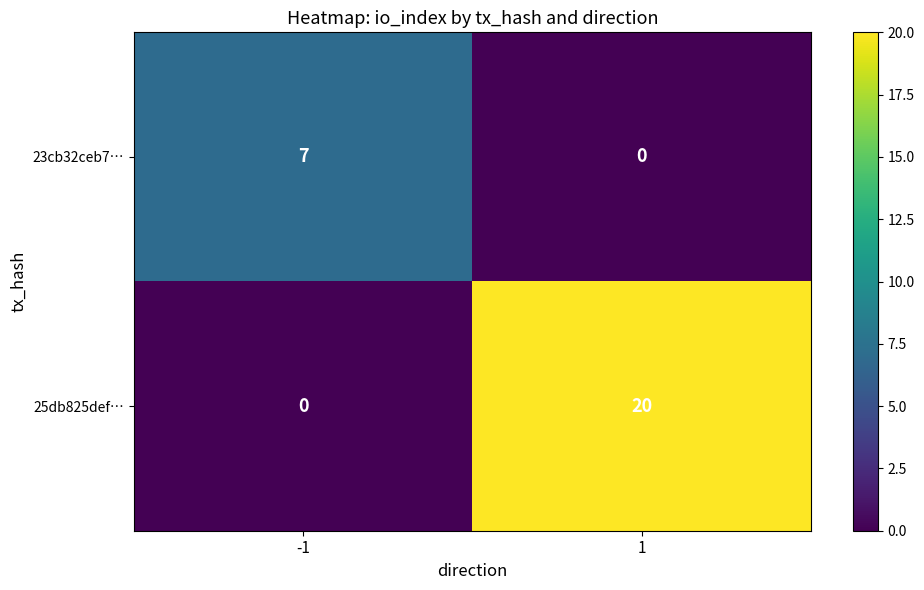

True or false: 23cb32ceb7… has a value of 7 at -1.

True